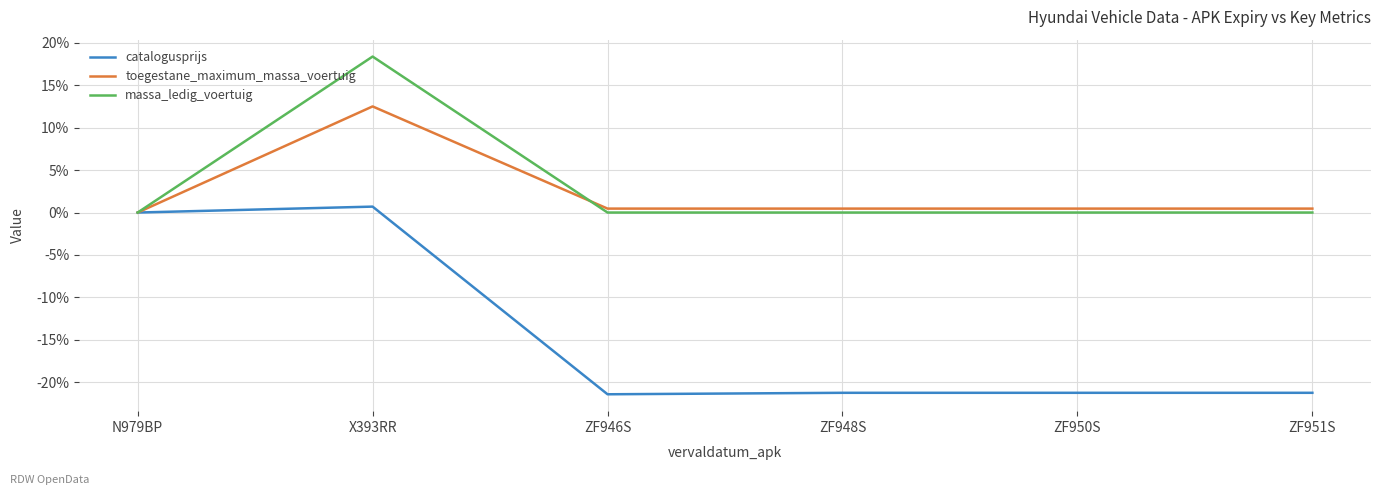

Between N979BP and ZF951S, which series saw the biggest shift?

catalogusprijs